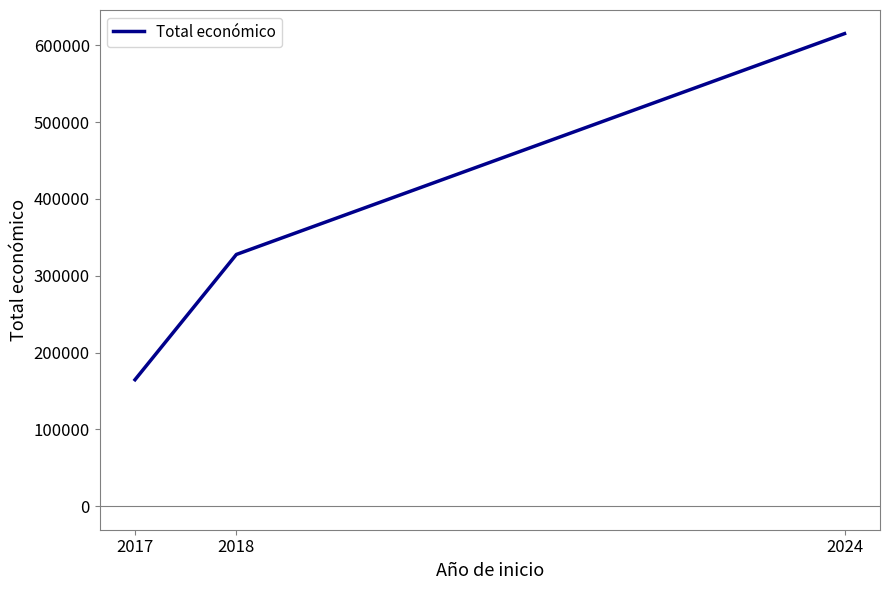

What is the ratio of the value at 2024 to the value at 2017?

3.7